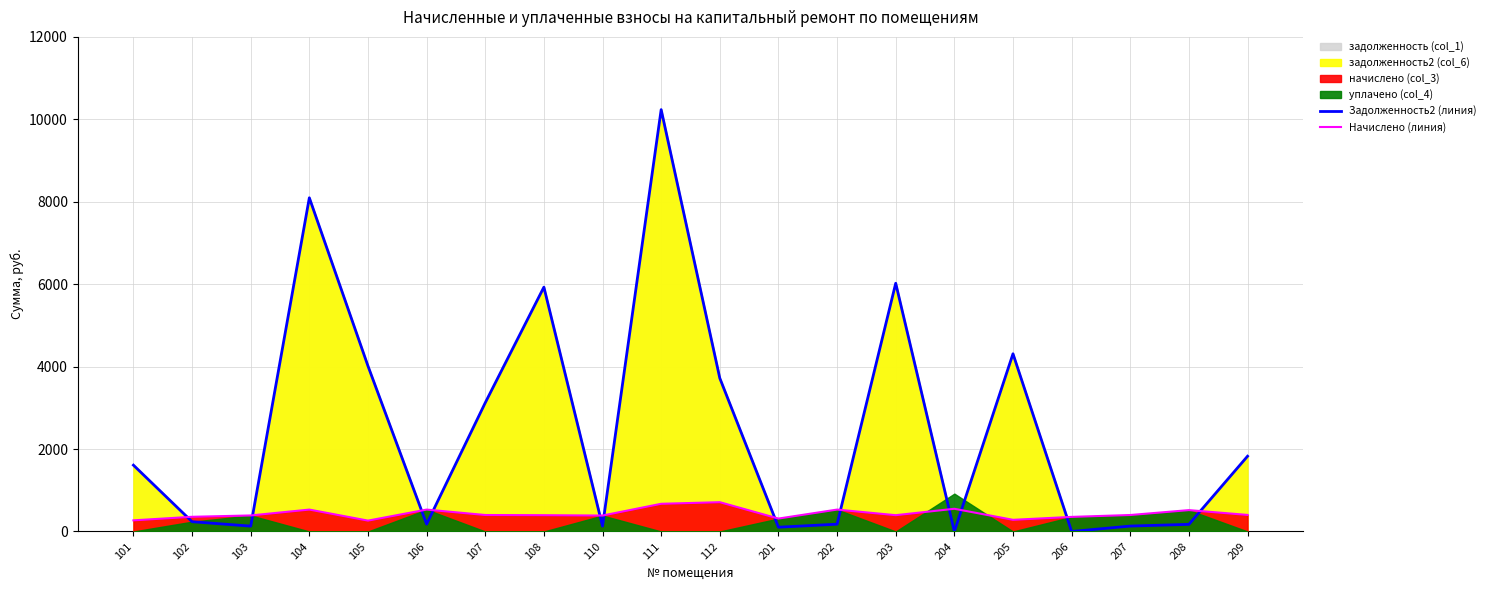

True or false: Задолженность2 (линия) has more than 2 points higher than both neighbors.

True